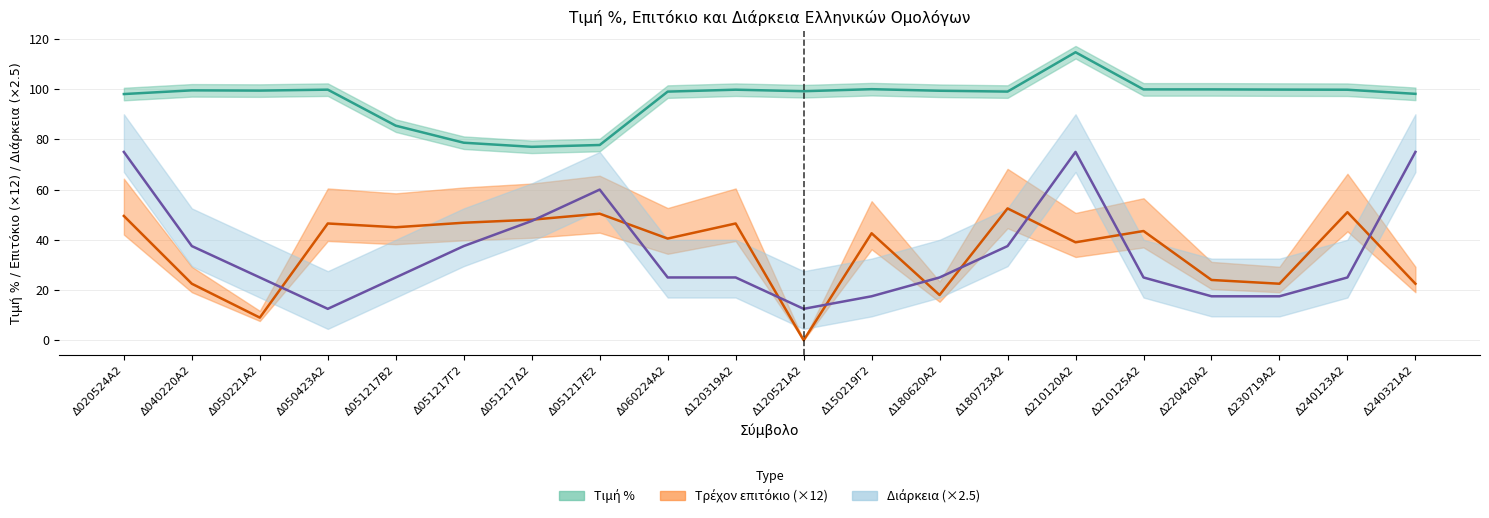

True or false: Διάρκεια has a value of 25.0 at Δ210125Α2.

True